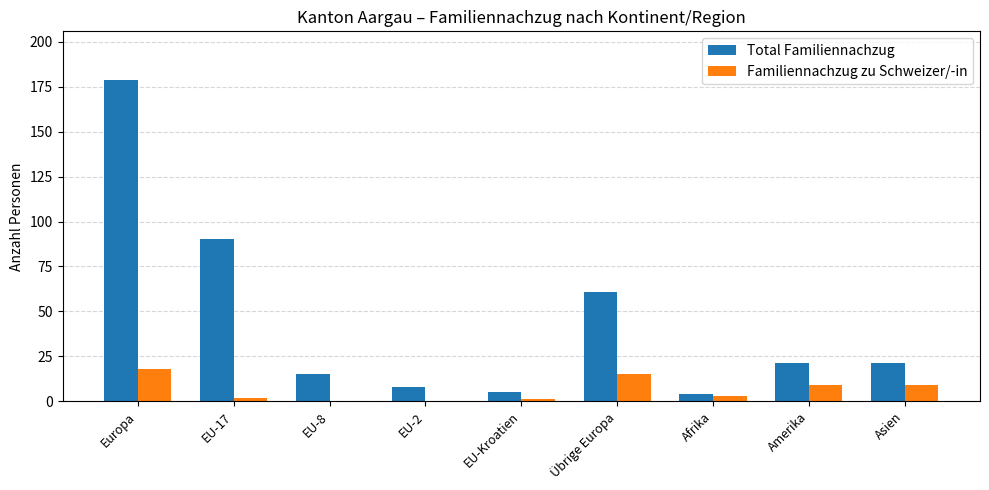

Which series has the largest total across all categories?

Total Familiennachzug